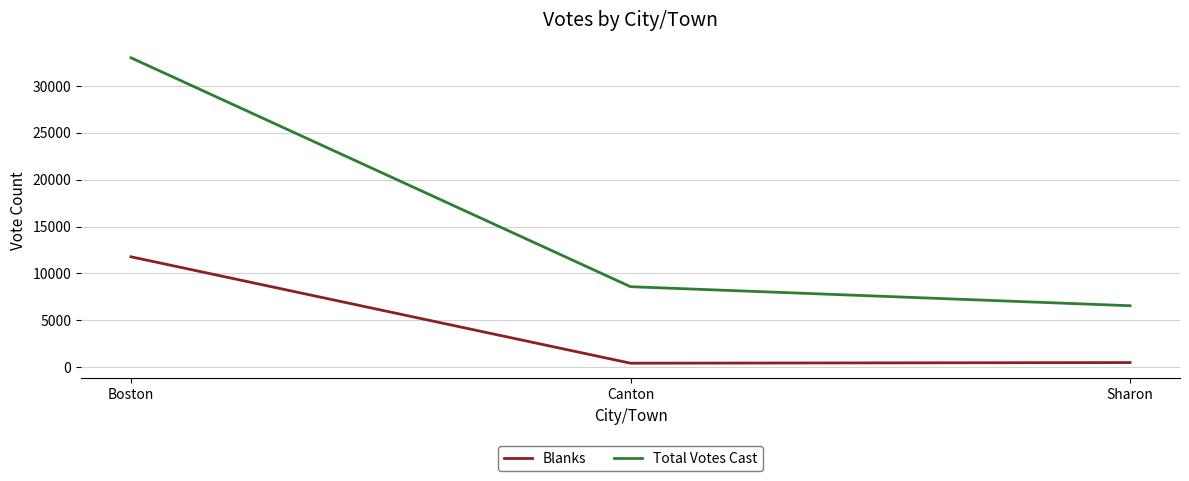

What is the difference between the maximum and minimum values in the Blanks series?

11347